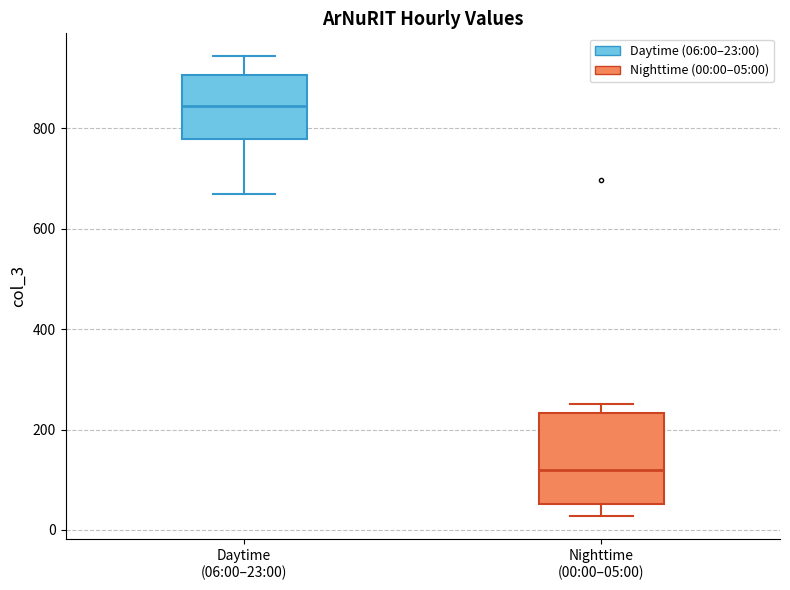

Which box's median line is the lowest?

Nighttime (00:00–05:00)